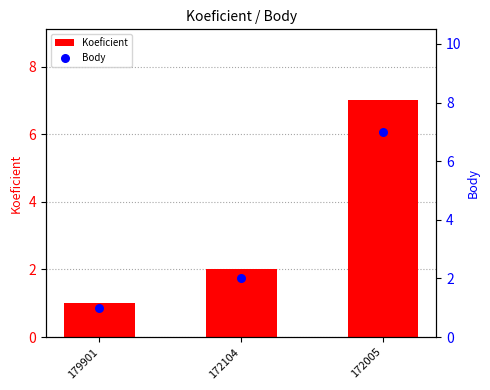

Which series reaches the maximum Y coordinate?

Koeficient